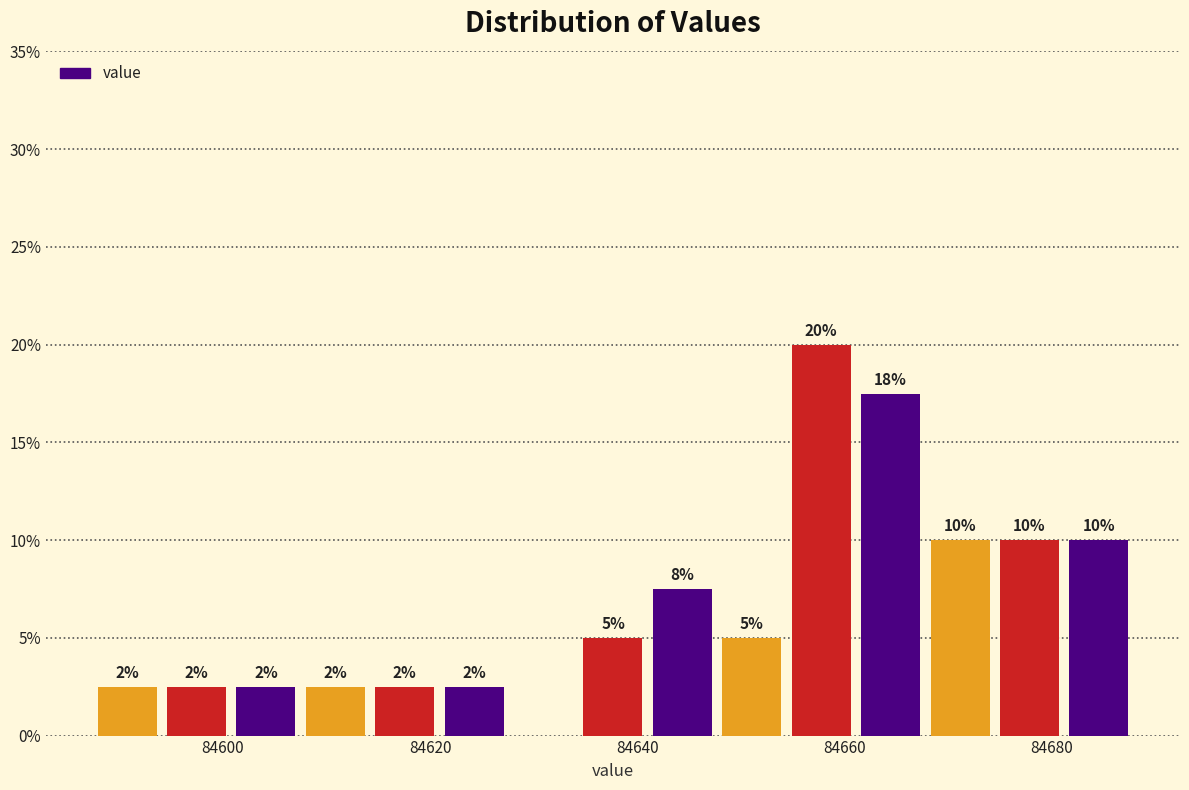

Read against the x-axis, roughly where is the centre of the tallest bar?

84658